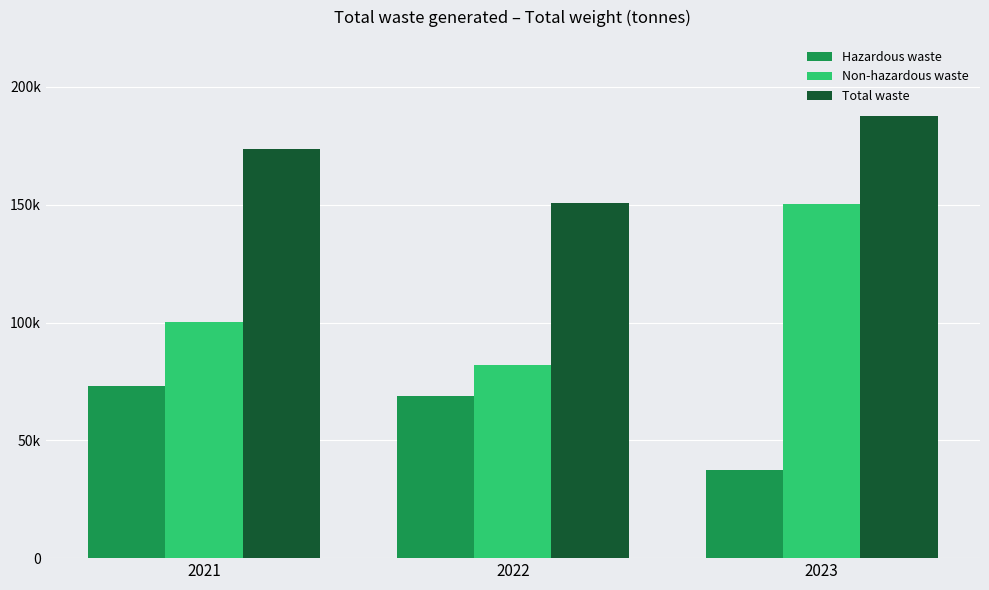

Which series has the largest range (max minus min)?

Non-hazardous waste